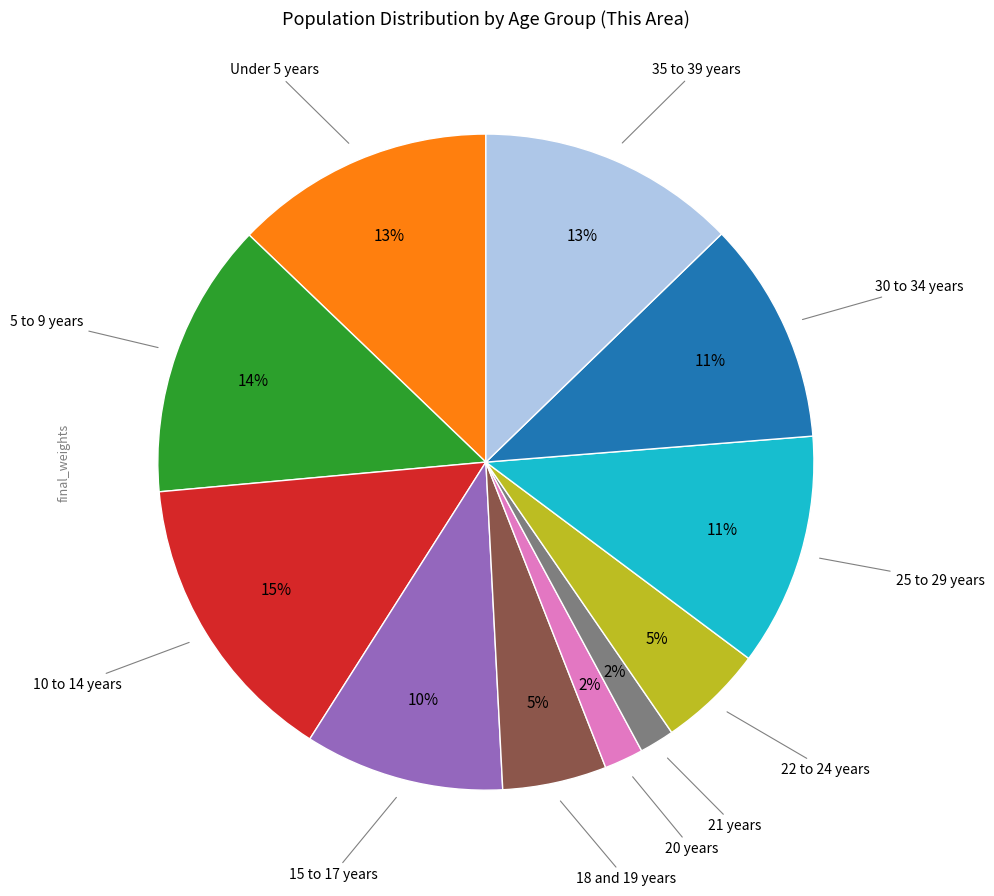

To the nearest percent, what is the difference between the largest and smallest slice percentages?

13%